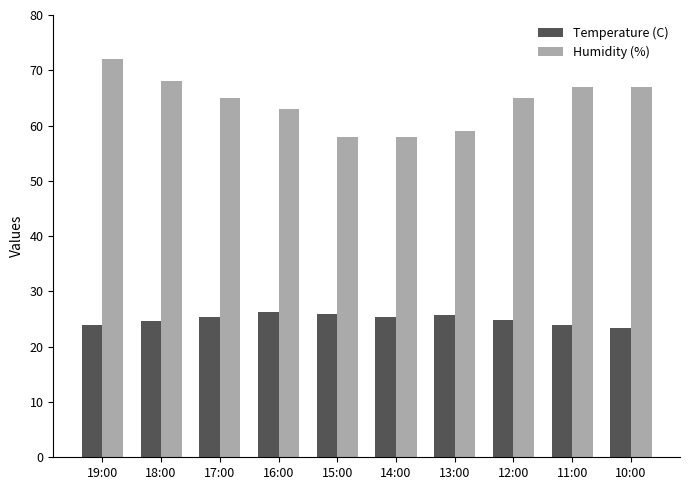

Count the number of data series in this chart.

2